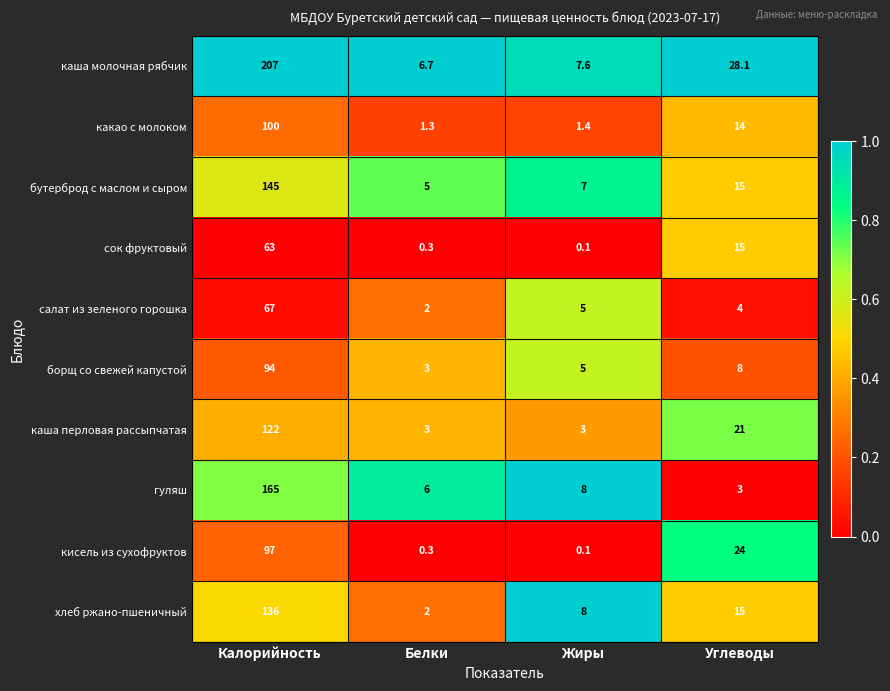

Rank the series by their maximum value, from highest to lowest.

каша молочная рябчик, гуляш, бутерброд с маслом и сыром, хлеб ржано-пшеничный, каша перловая рассыпчатая, какао с молоком, кисель из сухофруктов, борщ со свежей капустой, салат из зеленого горошка, сок фруктовый